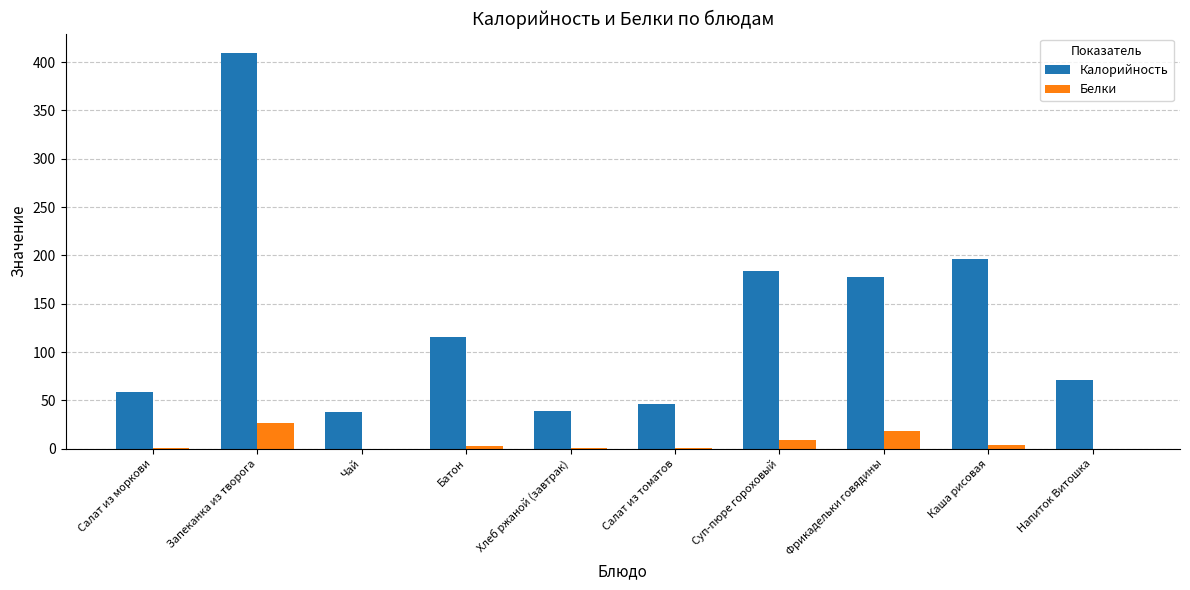

What is the approximate value of Белки at Фрикадельки говядины?

18.8